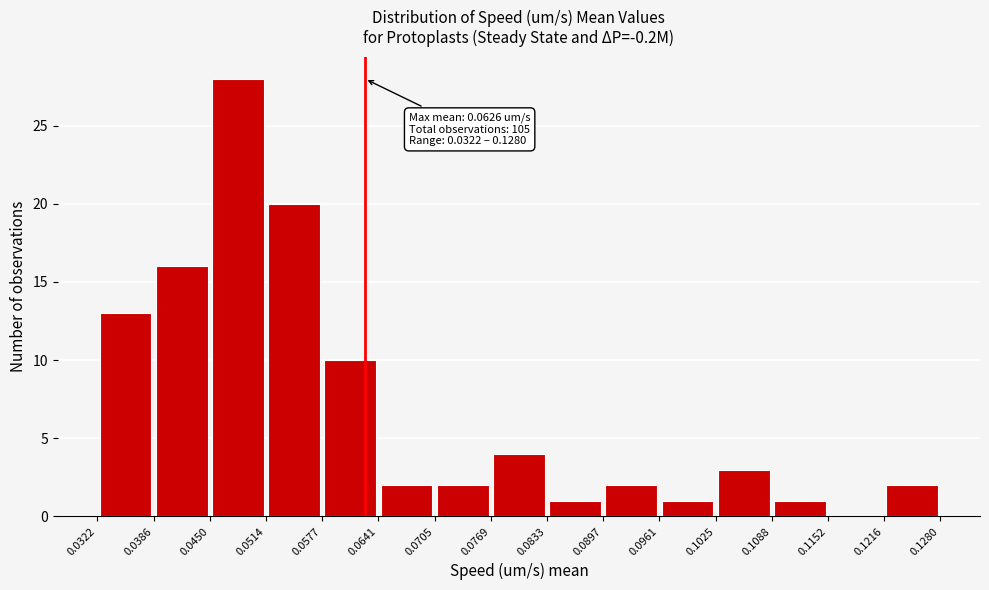

Which range on the x-axis has the tallest bar?

0.0450 to 0.0514